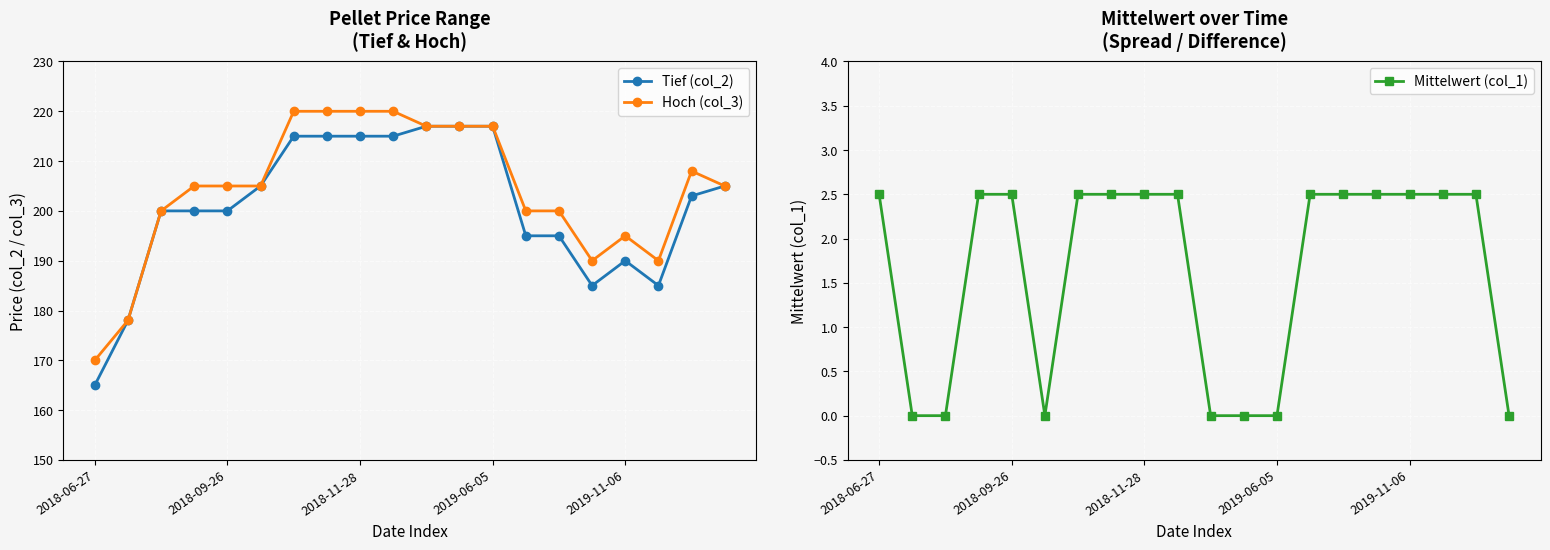

List the series in order of their peak value, lowest first.

Mittelwert (col_1), Tief (col_2), Hoch (col_3)